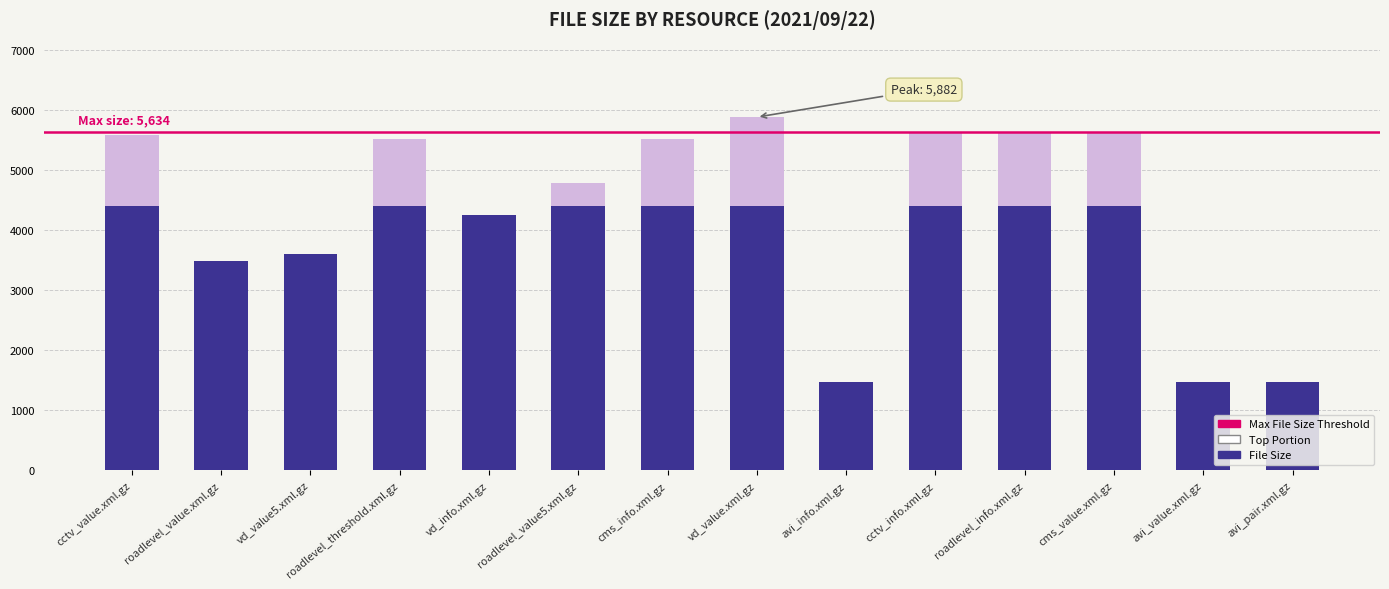

What is the total value across all series at vd_value.xml.gz?

5882